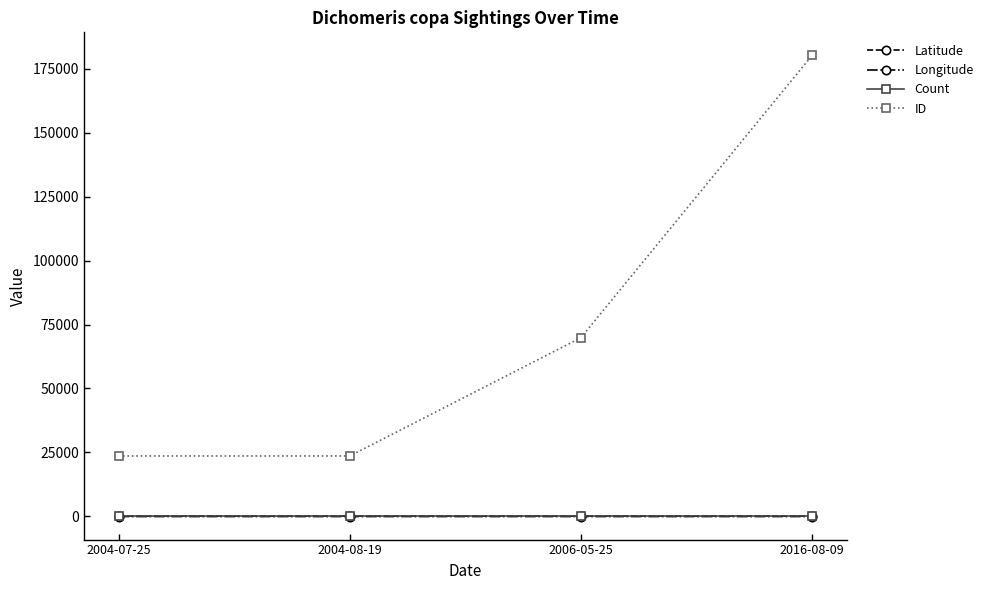

Which category has the highest value in the ID series?

2016-08-09